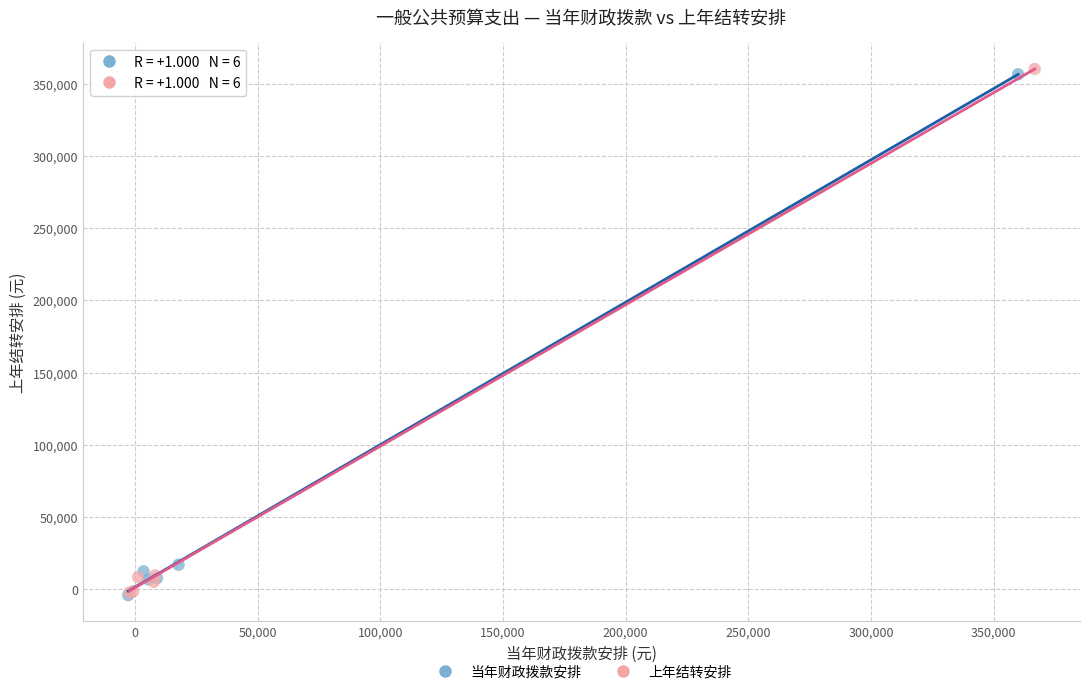

What are all the series names shown in the legend?

当年财政拨款安排, 上年结转安排